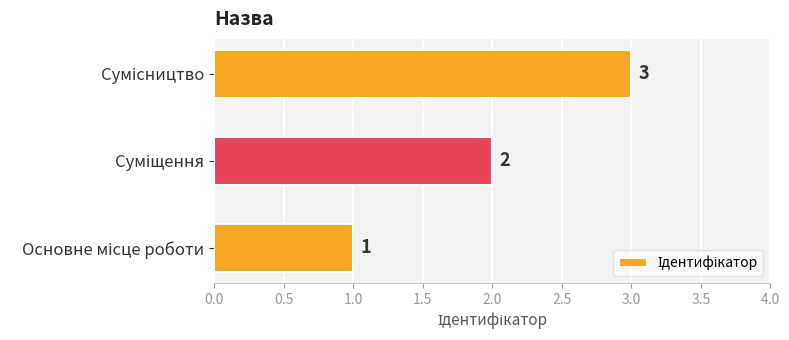

How many values are between 1 and 3?

3